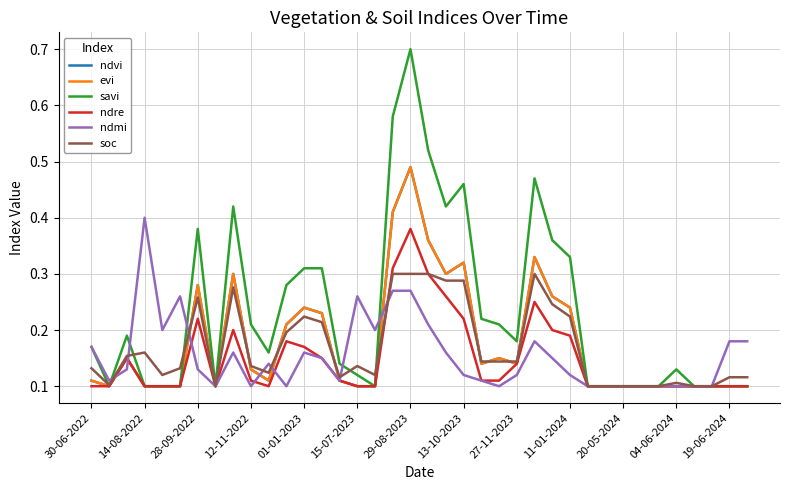

Does the chart have visible grid lines?

Yes